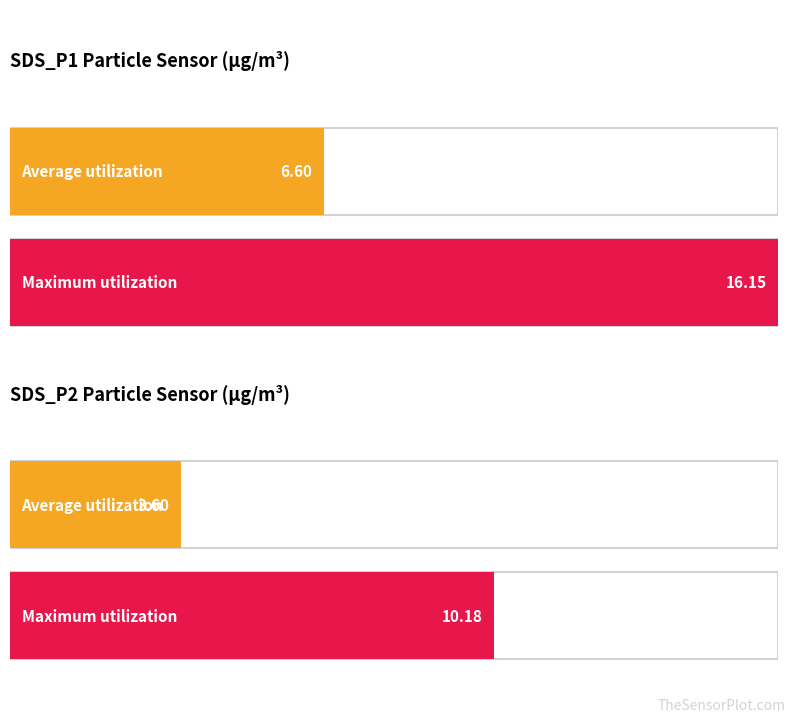

The value of SDS_P1 at 01:36 is 4.7. True or false?

False